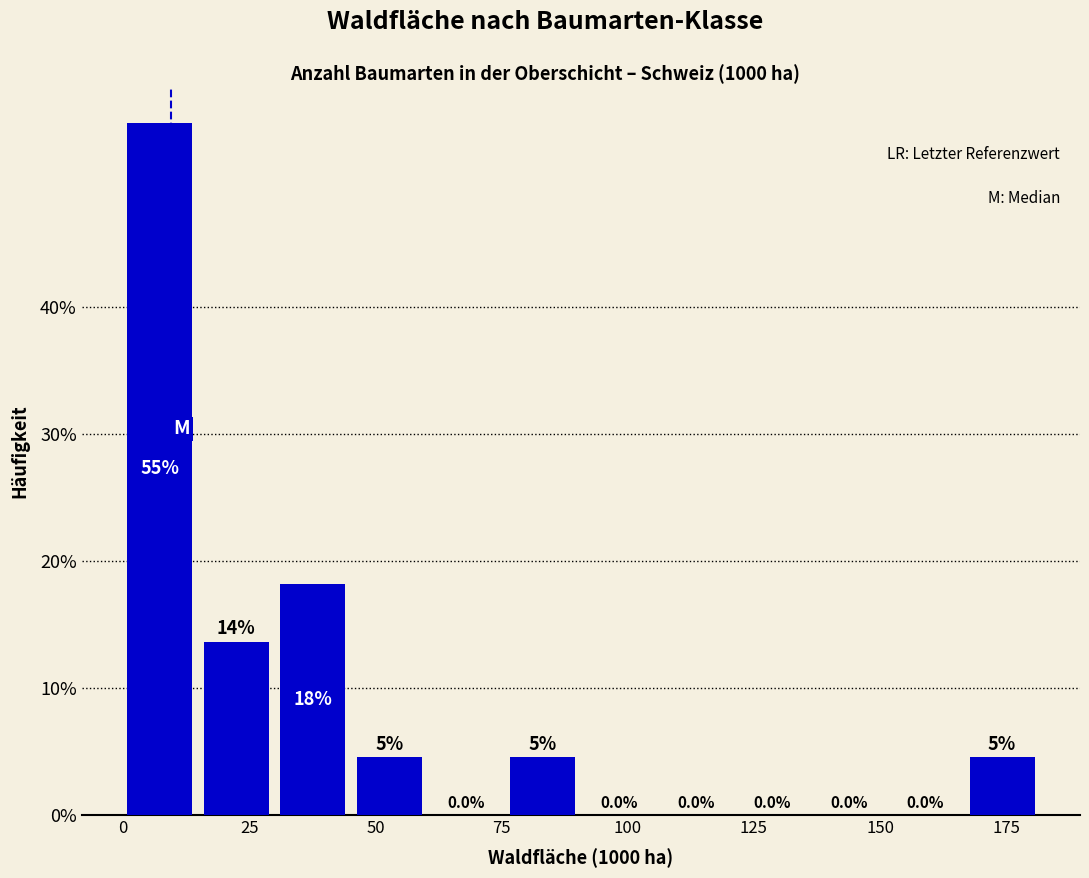

Around what value on the x-axis is the tallest bar? Give the approximate position of its centre, as read against the axis.

5